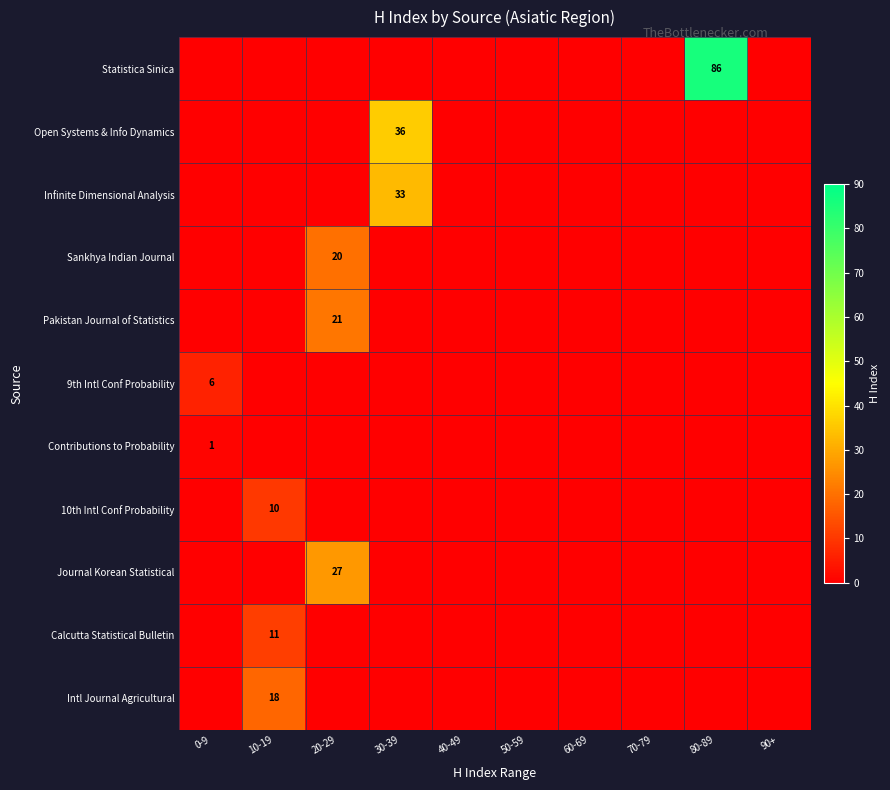

Is it true that Calcutta Statistical Bulletin equals 0 at 60-69?

True